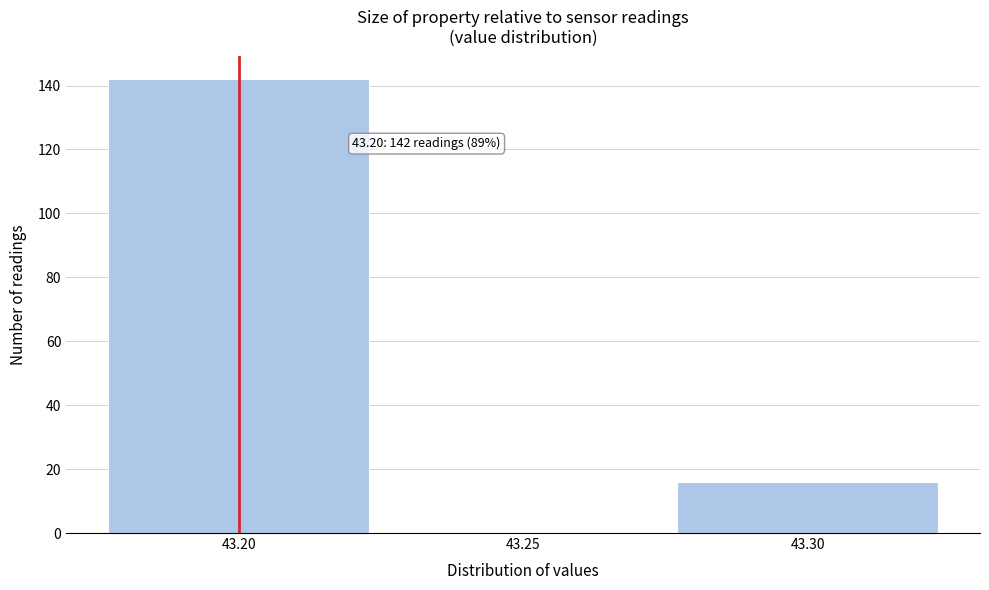

Over which range of the x-axis is the bar tallest?

43.175 to 43.225